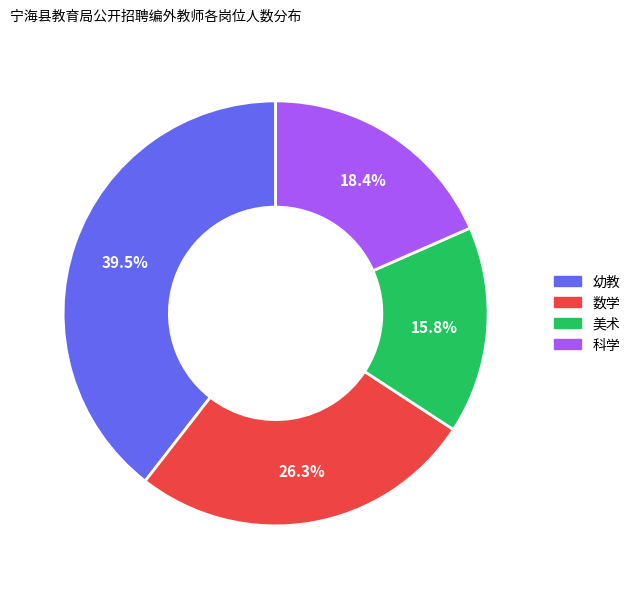

Is there any slice that represents more than half of the pie?

No